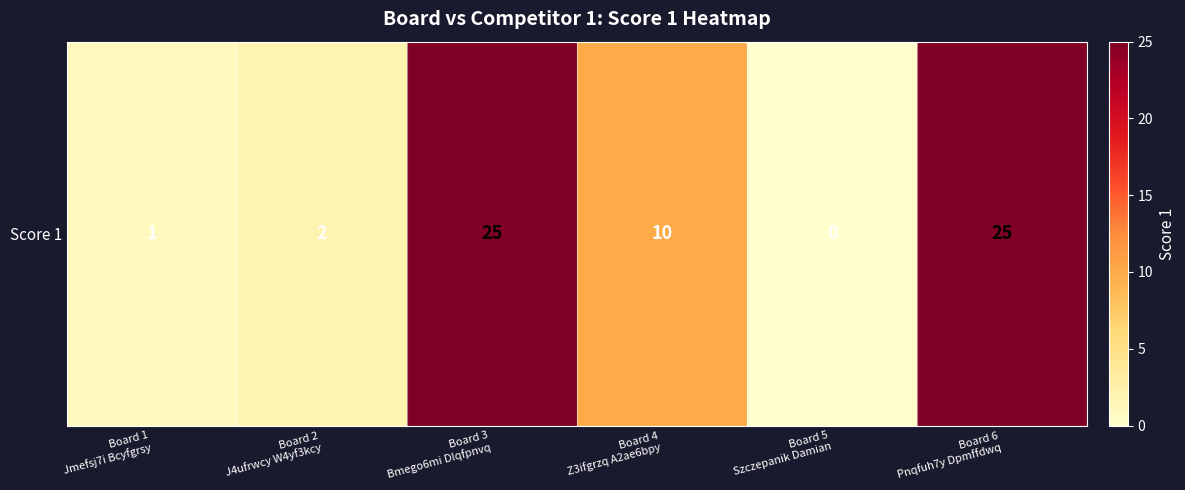

List the labels in order of value, smallest first.

Board 5
Szczepanik Damian, Board 1
Jmefsj7i Bcyfgrsy, Board 2
J4ufrwcy W4yf3kcy, Board 4
Z3ifgrzq A2ae6bpy, Board 3
Bmego6mi Dlqfpnvq, Board 6
Pnqfuh7y Dpmffdwq